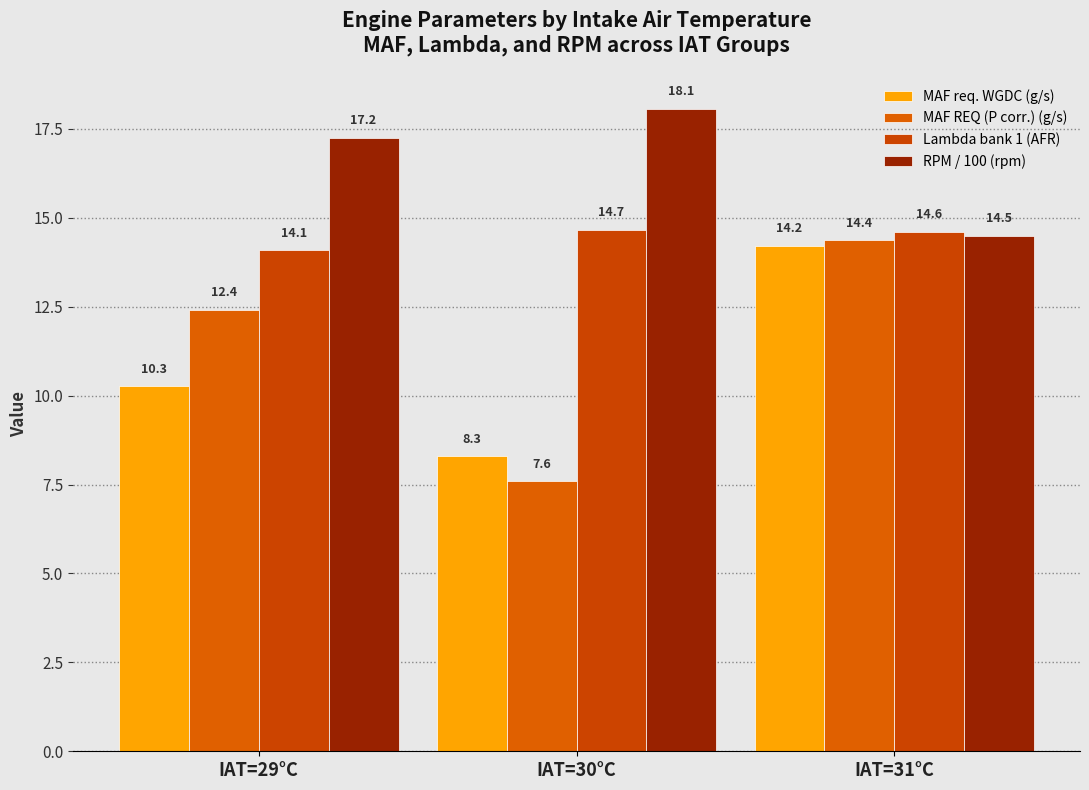

What is the sum of all MAF REQ (P corr.) (g/s) values?

34.4